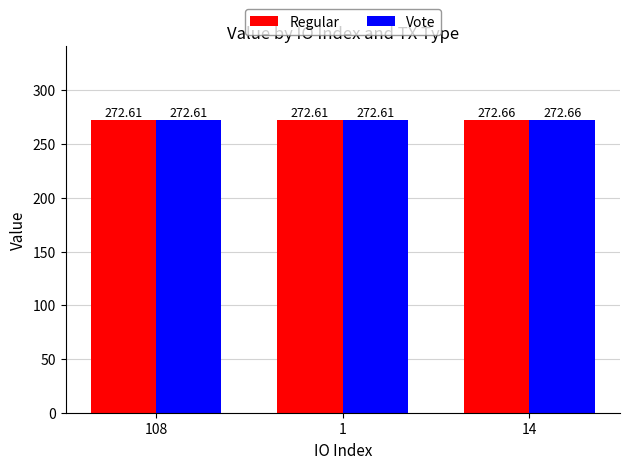

At how many categories does at least one series exceed 272?

3